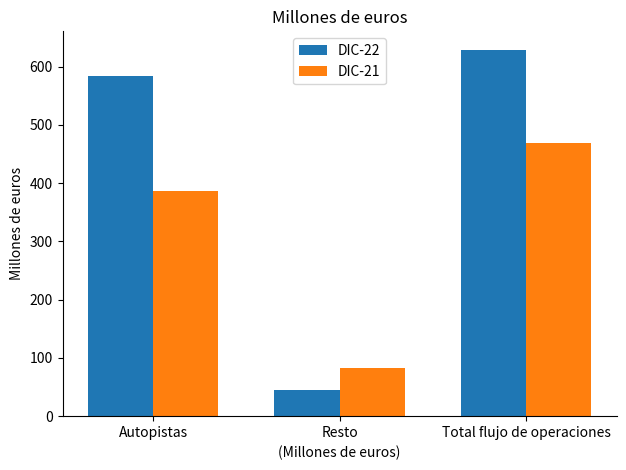

What are all the series names shown in the legend?

DIC-22, DIC-21